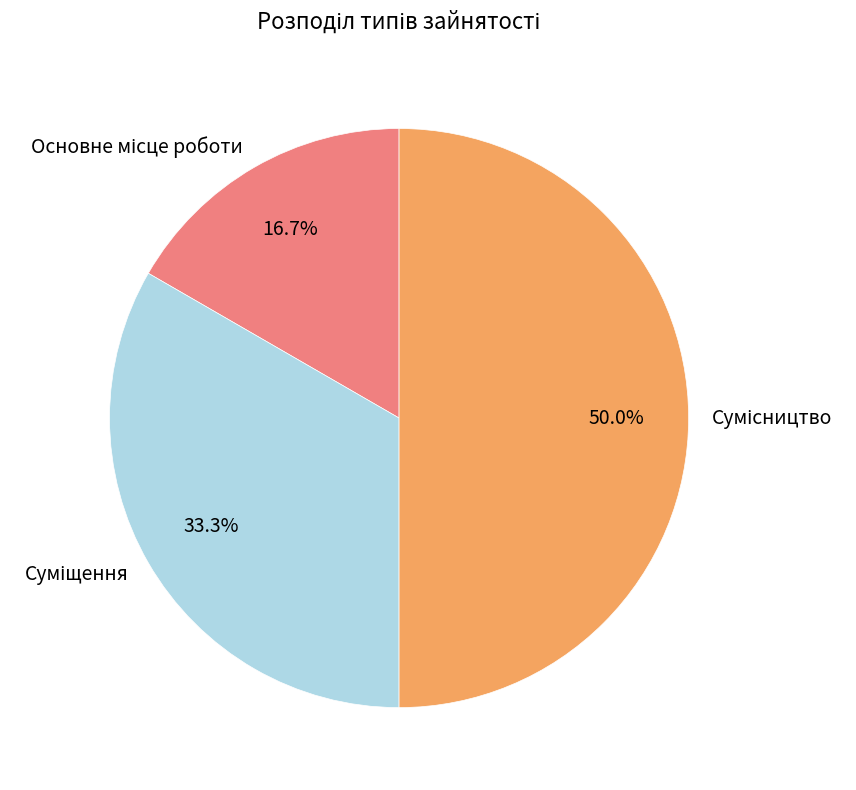

How many segments does this pie chart have?

3